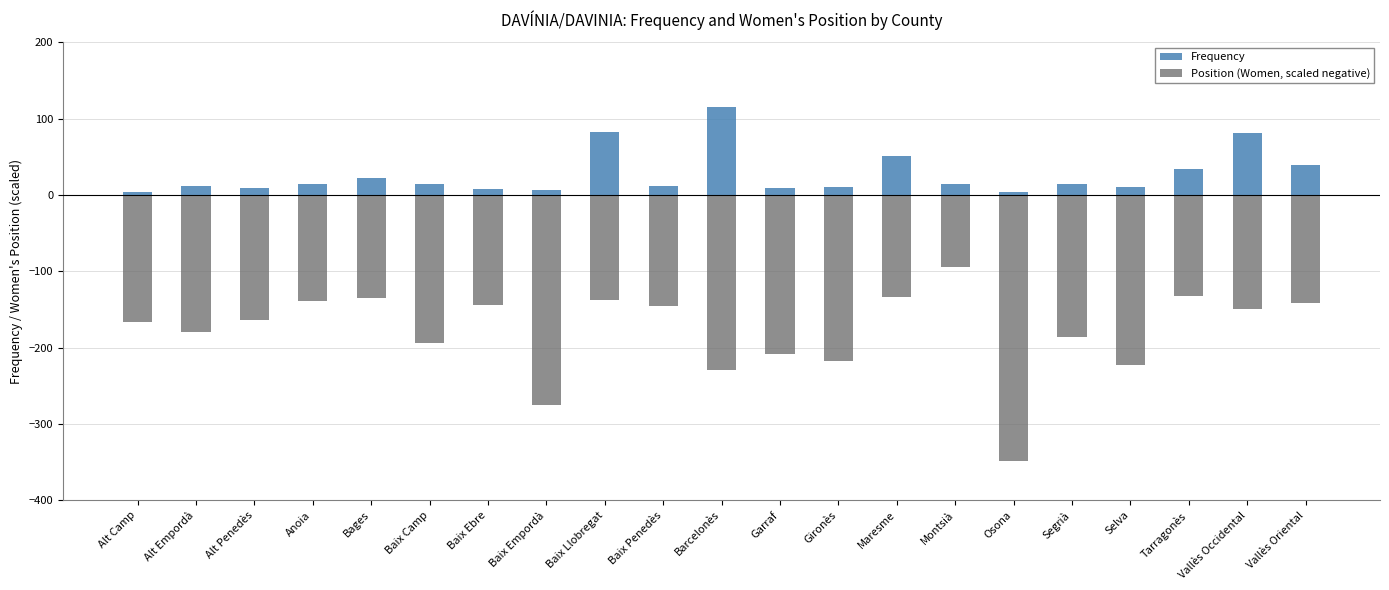

How many bars are there in each group?

2